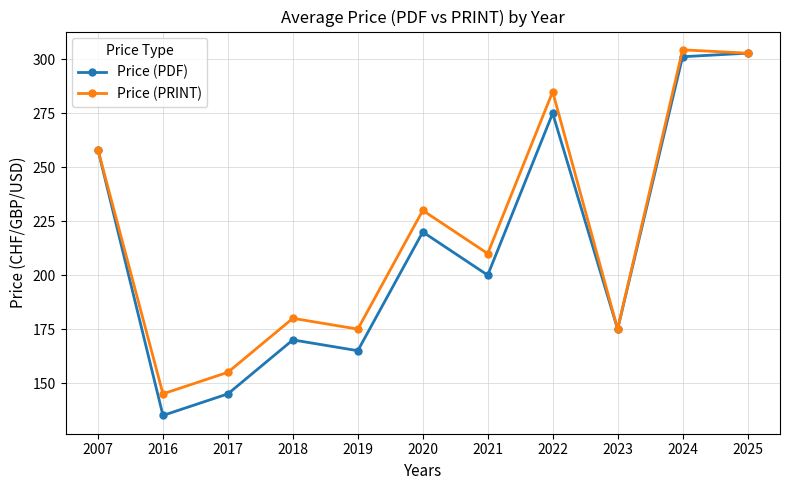

Reading left to right, transcribe all the data shown in this chart.

Price (PDF): 258.0	135.0	145.0	170.0	165.0	220.0	200.0	275.0	175.0	301.2	302.9
Price (PRINT): 258.0	145.0	155.0	180.0	175.0	230.0	210.0	285.0	175.0	304.4	302.9